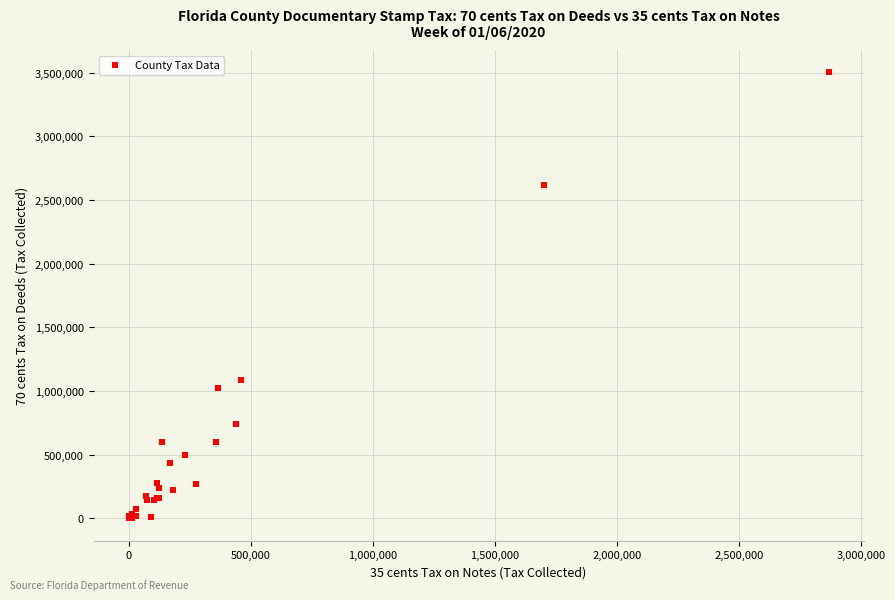

What Y value in the scatter plot is closest to 1751335?

1090397.0